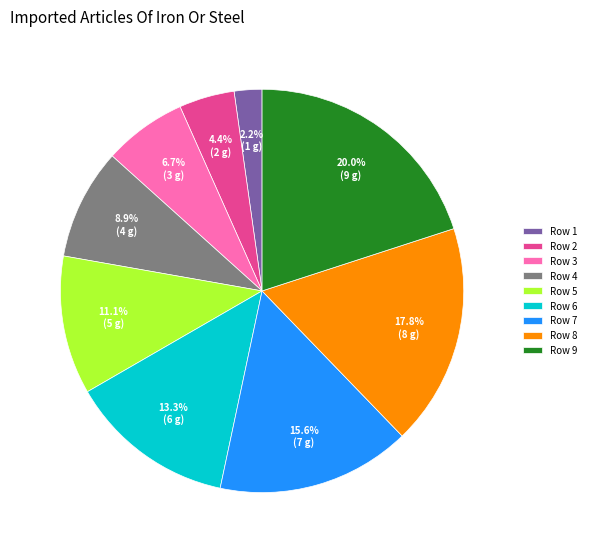

To the nearest percent, what is the difference between the largest and smallest slice percentages?

18%